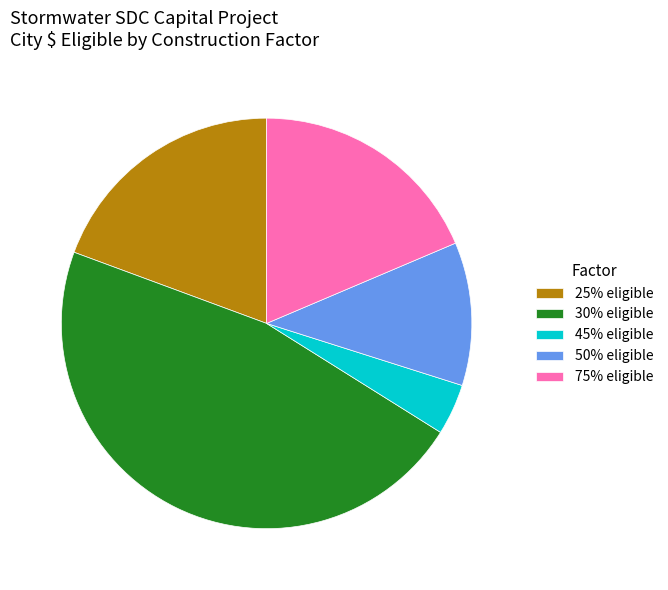

What is the ratio of the value at 50% eligible to the value at 25% eligible?

0.6